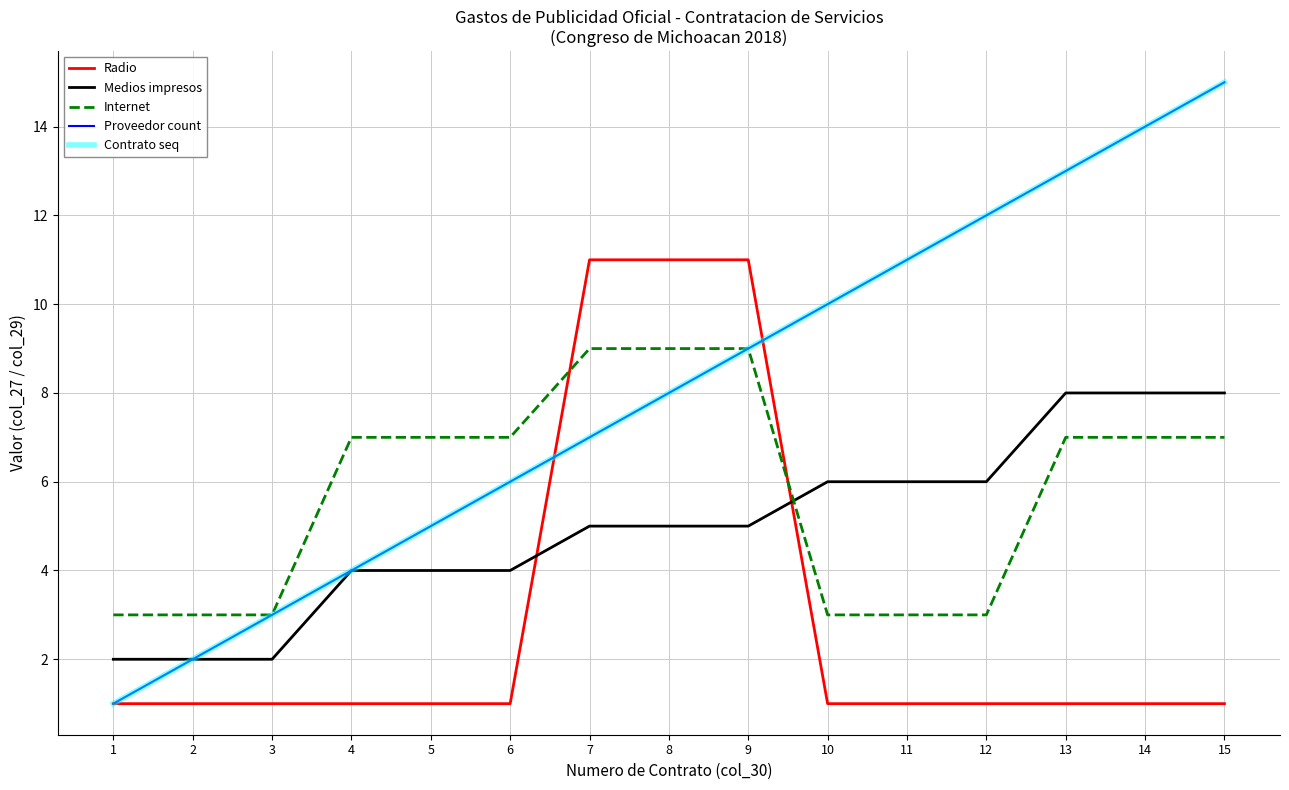

Which series has the largest range (max minus min)?

Proveedor count